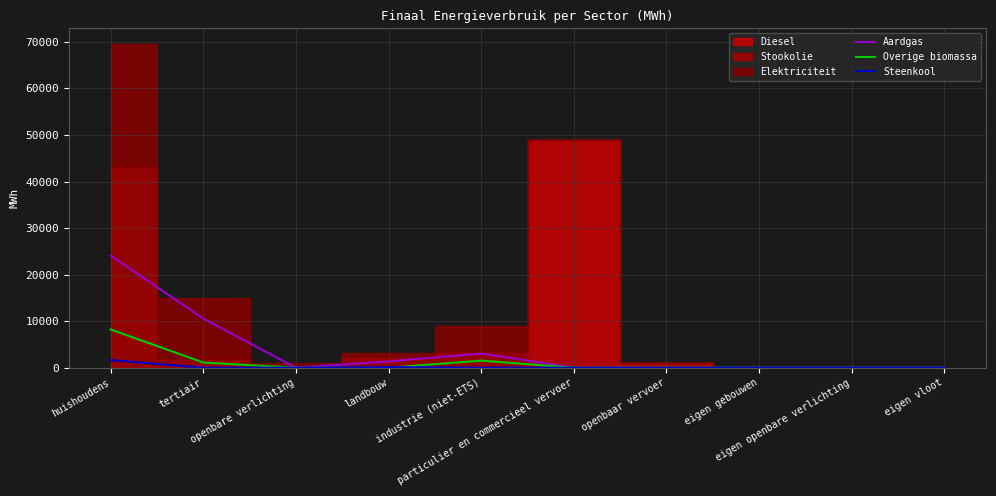

In Steenkool, how many points are higher than both neighbors (excluding endpoints)?

1